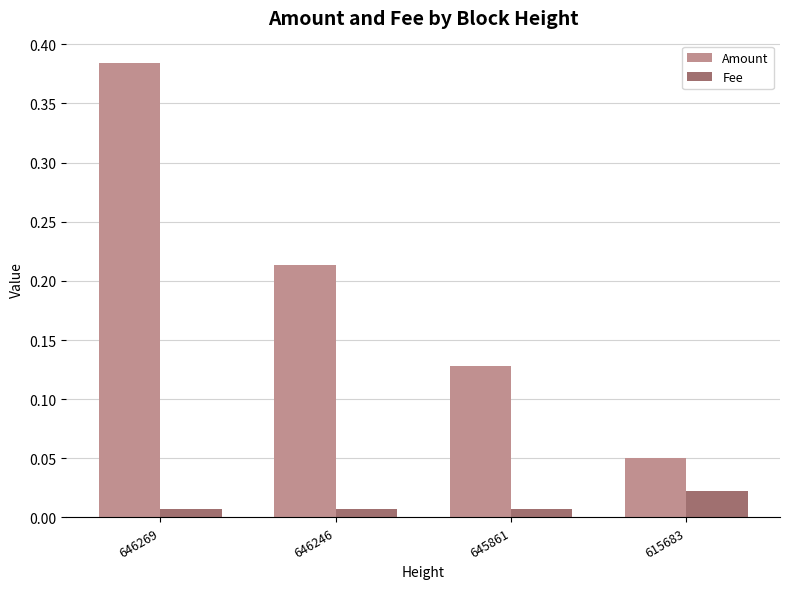

Rank the series by their average value, from highest to lowest.

Amount, Fee